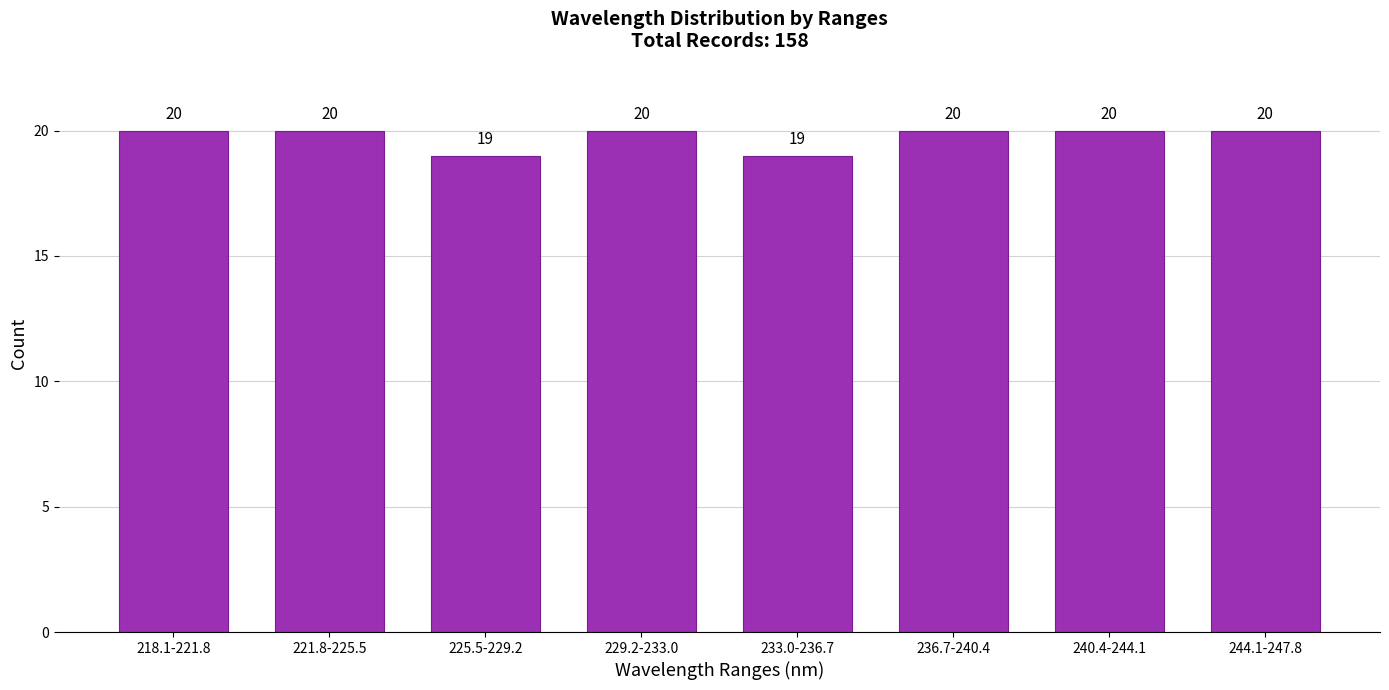

Reading left to right, transcribe all the data shown in this chart.

218.1-221.8=20	221.8-225.5=20	225.5-229.2=19	229.2-233.0=20	233.0-236.7=19	236.7-240.4=20	240.4-244.1=20	244.1-247.8=20